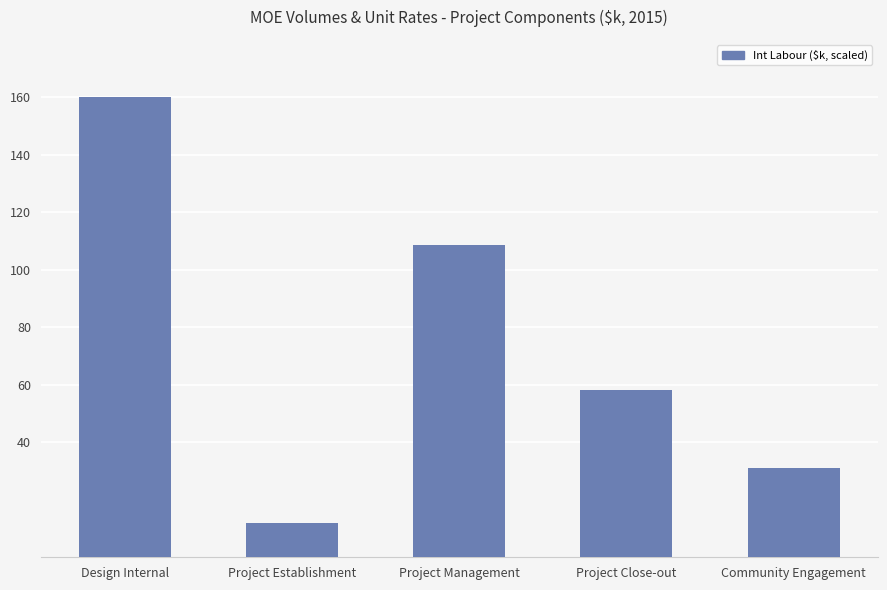

At which category does the chart reach its peak across all series?

Design Internal